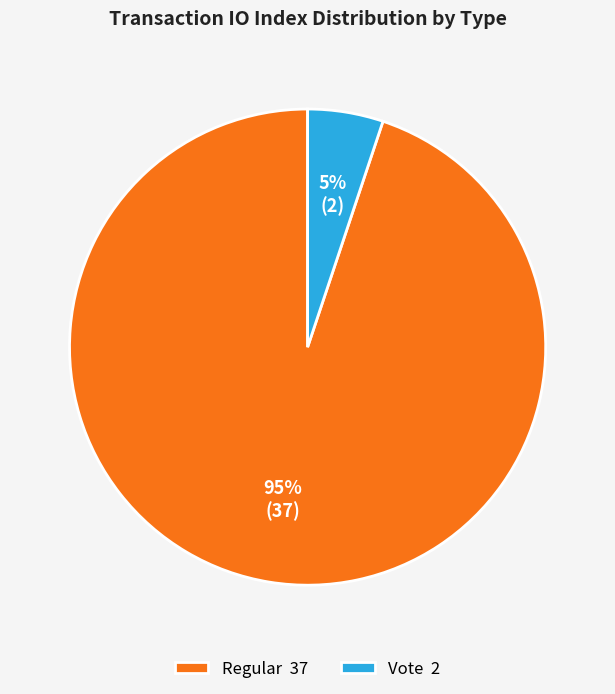

To the nearest percent, what is the combined percentage of Vote and Regular?

100%